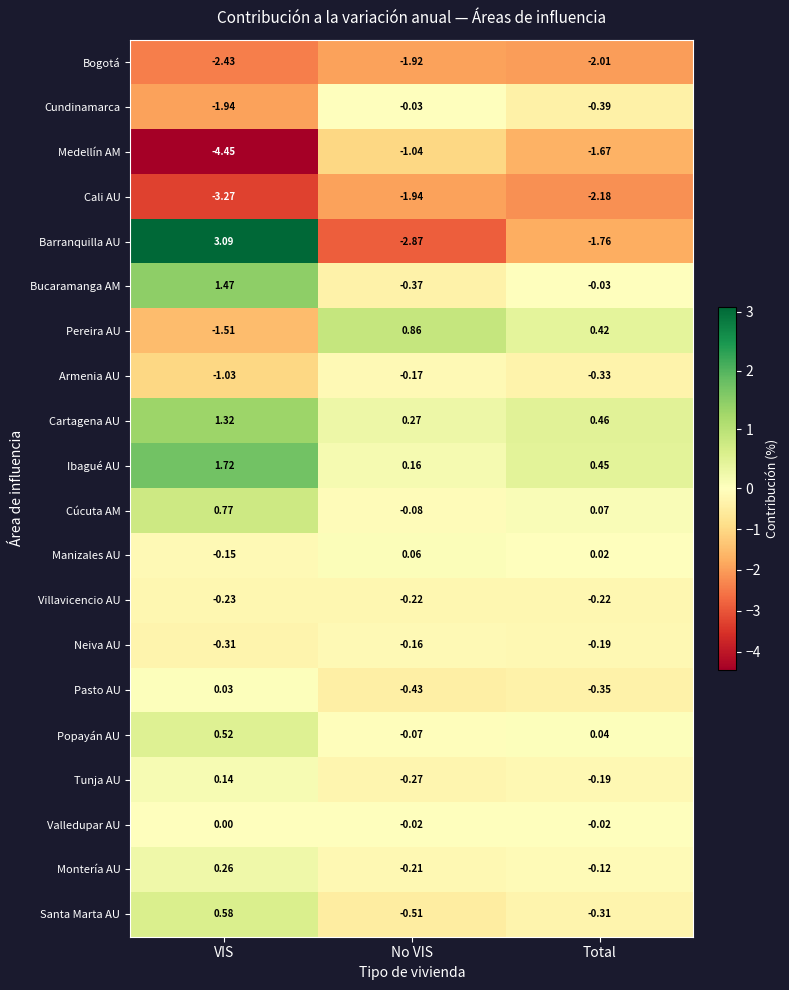

Is the value of Medellín AM at Total greater than the value of Ibagué AU at VIS?

No